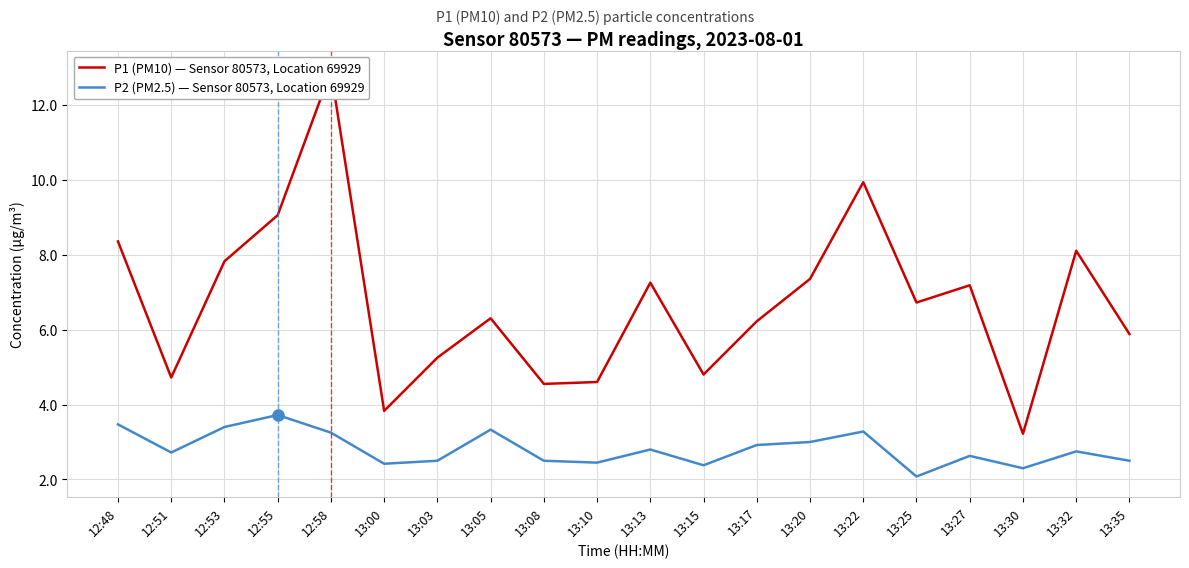

What is the minimum value for P2 (PM2.5) — Sensor 80573, Location 69929?

2.1